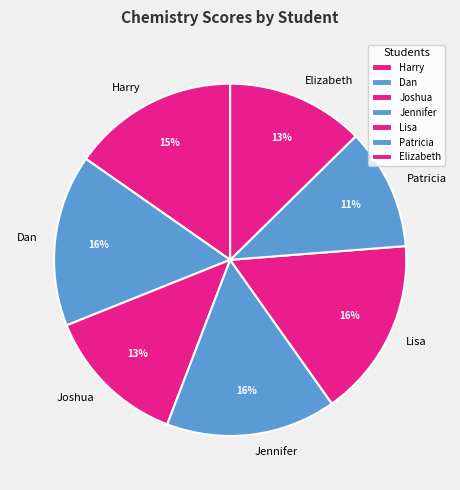

Is there a majority slice in this chart?

No